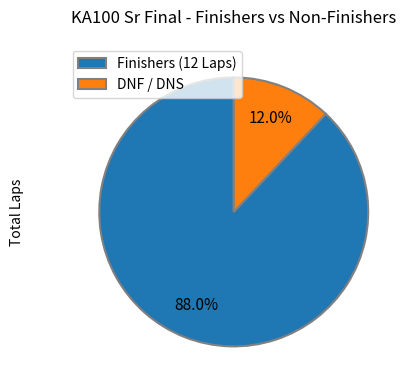

Which has a higher value, DNF / DNS or Finishers (12 Laps)?

Finishers (12 Laps)